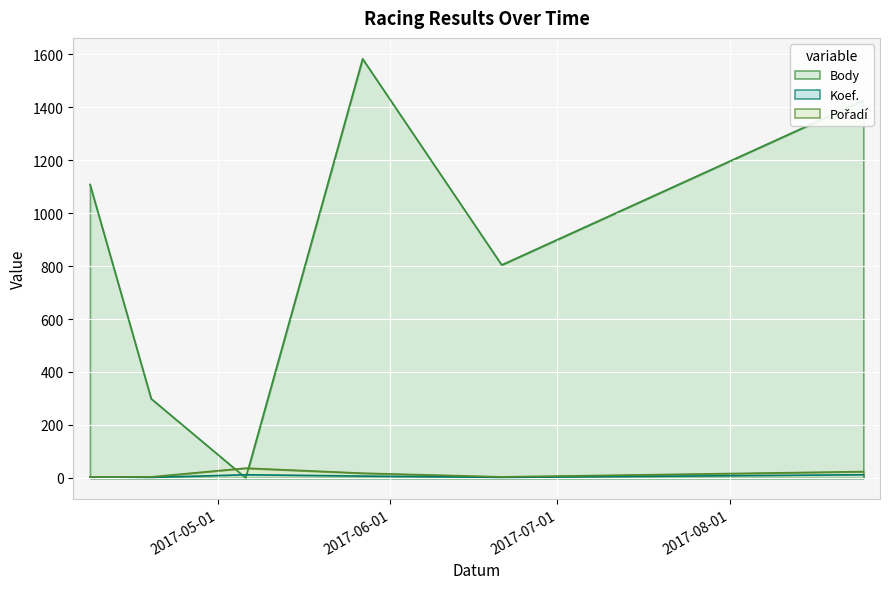

What is the sum of the Pořadí values at 2017-04-19 and 2017-06-21?

8